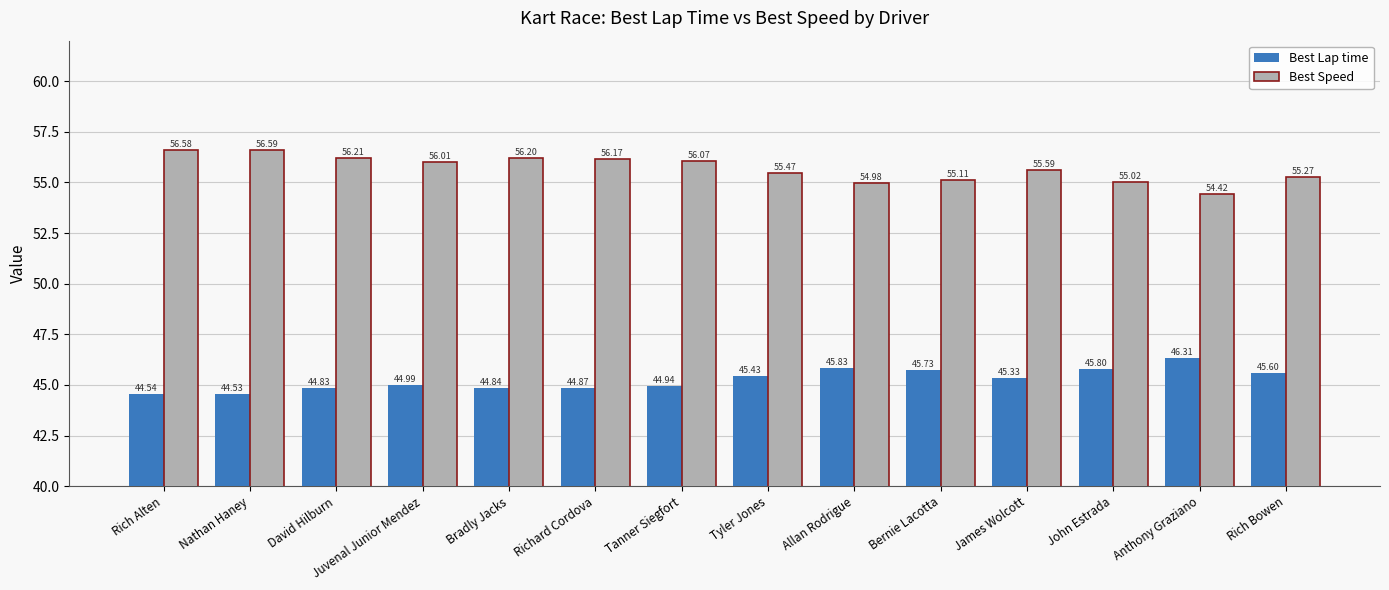

How many values in the Best Speed series exceed 56?

7